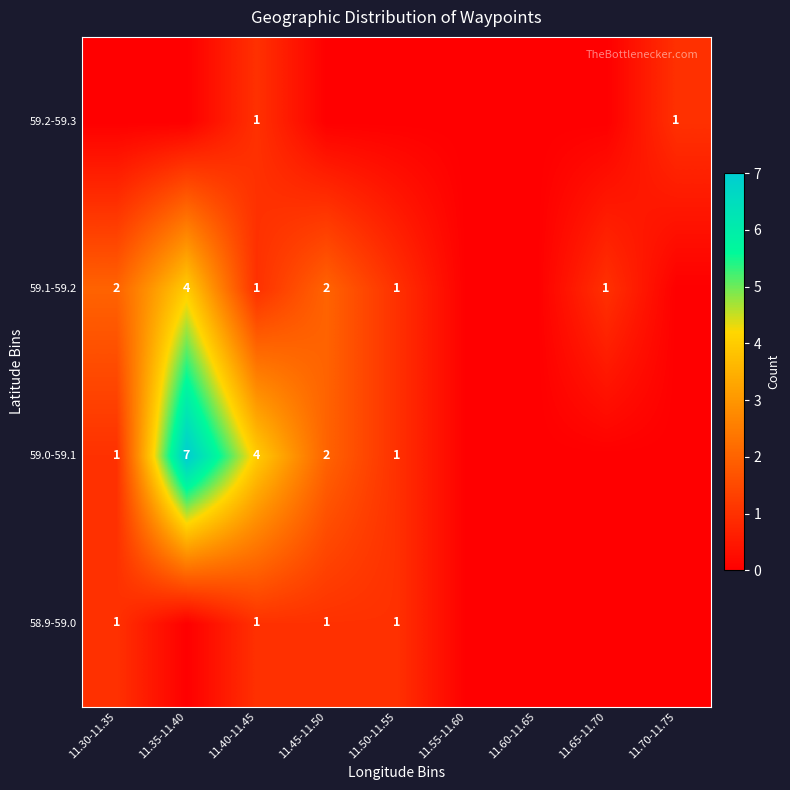

The value of 59.1-59.2 at 11.35-11.40 is 3. True or false?

False